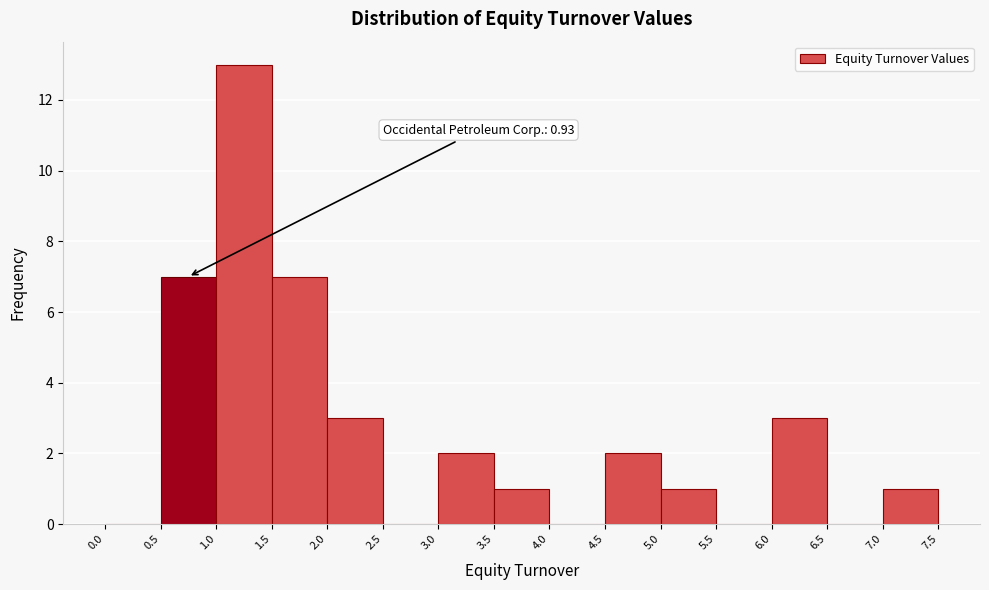

Over which range of the x-axis is the bar tallest?

1.0 to 1.5